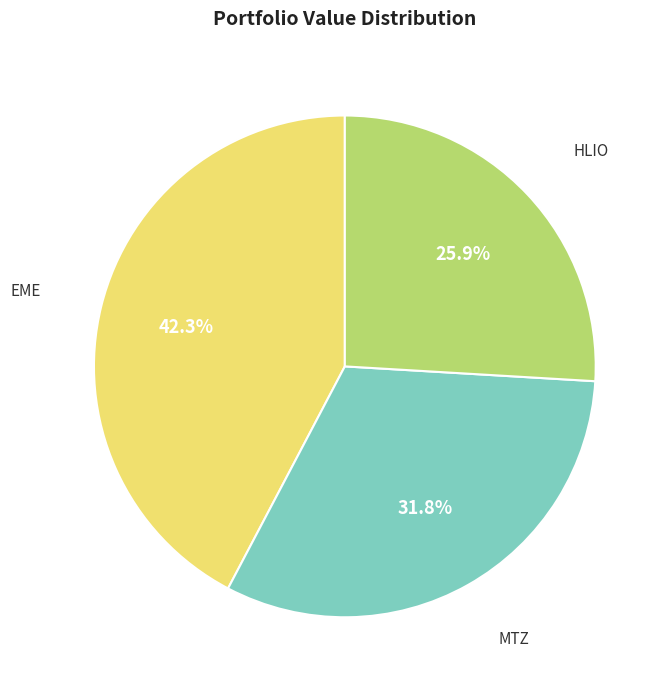

Is there a majority slice in this chart?

No